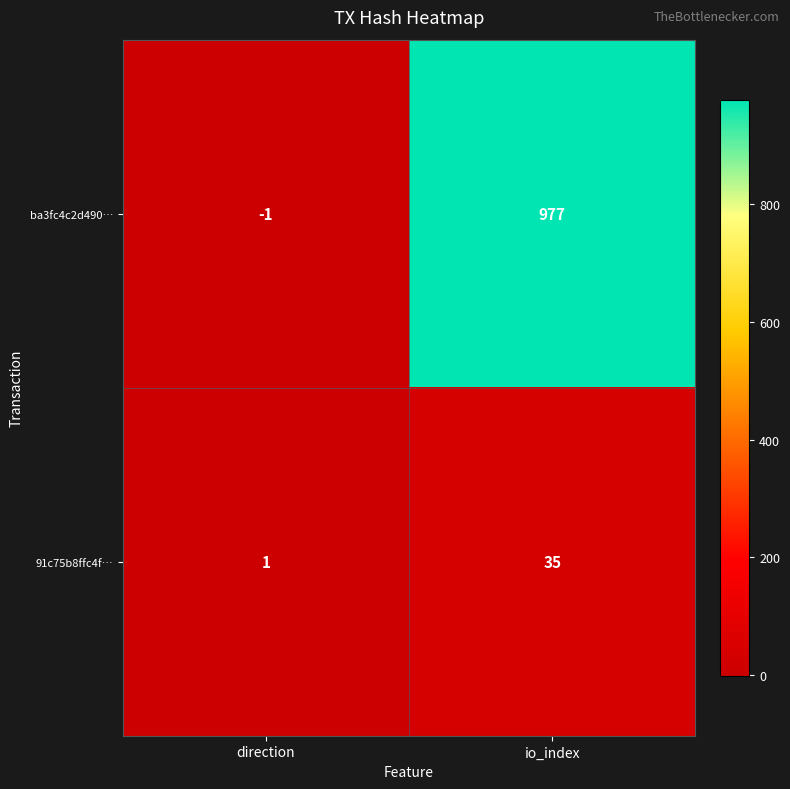

Where is ba3fc4c2d490… nearest to the value 488?

direction